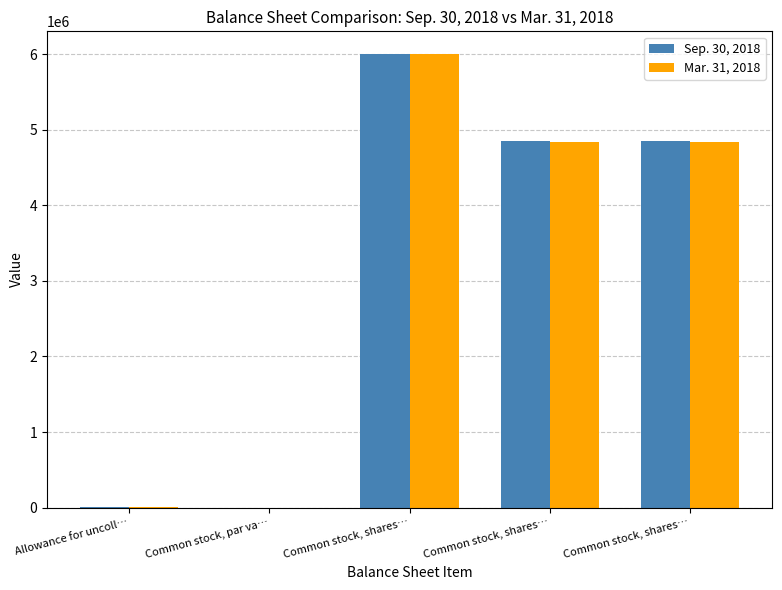

What are all the series names shown in the legend?

Sep. 30, 2018, Mar. 31, 2018